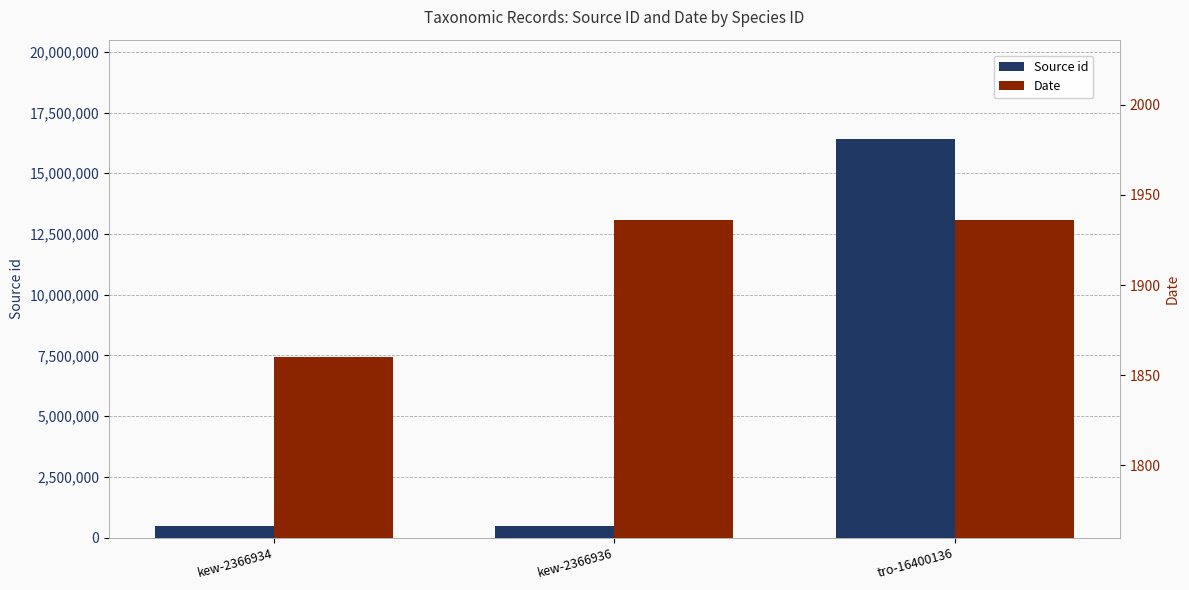

Are the bars horizontal?

No